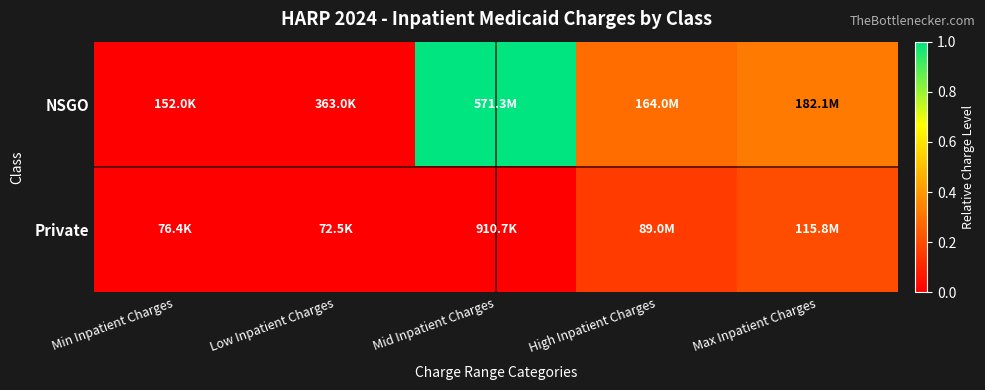

Which series has the largest total across all categories?

NSGO